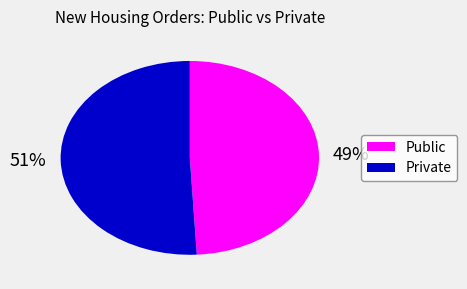

Count the number of slices in the pie.

2